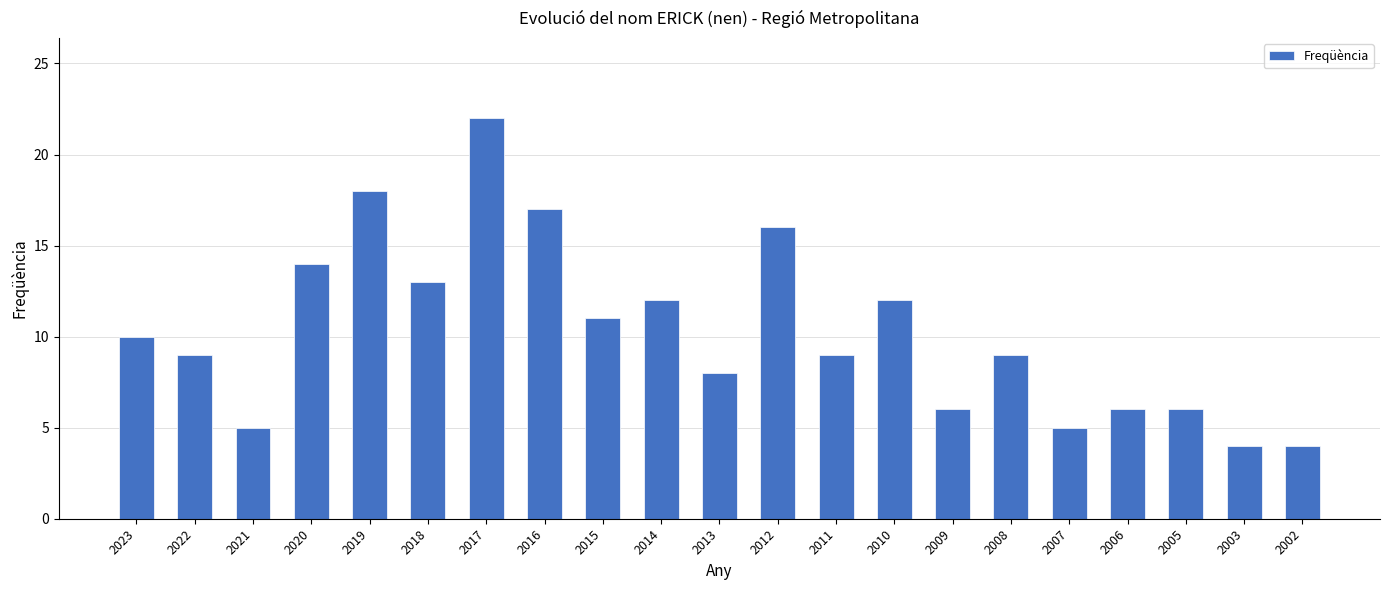

What is the difference between the maximum and minimum values?

18